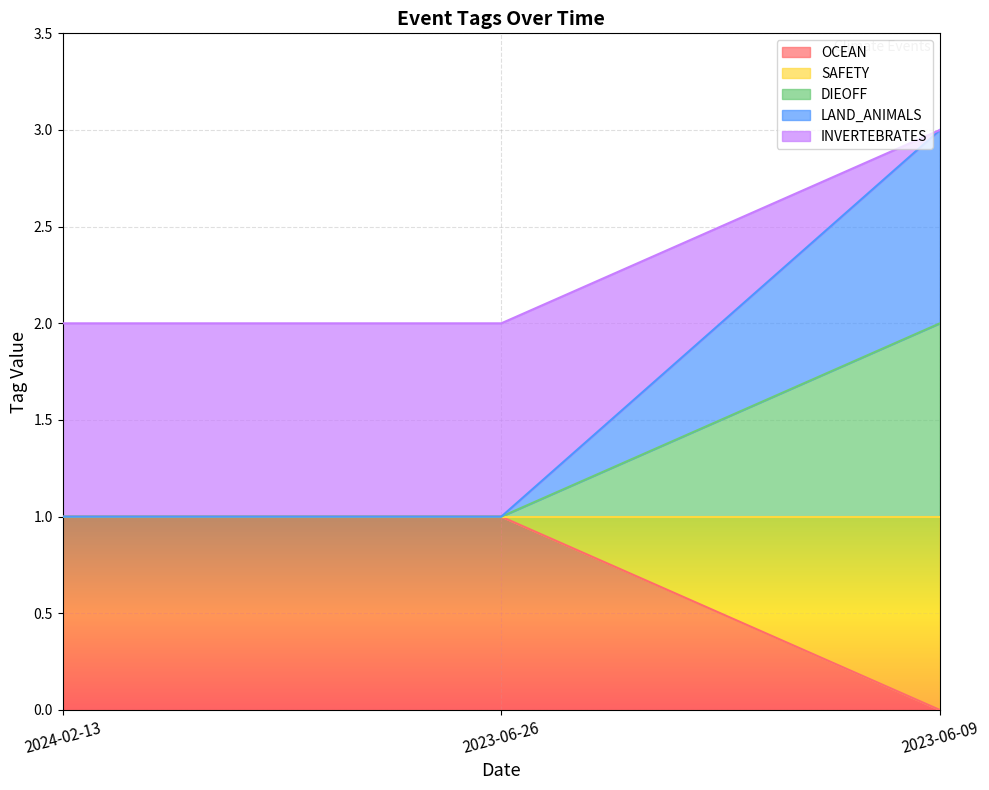

What is the greatest value displayed?

3